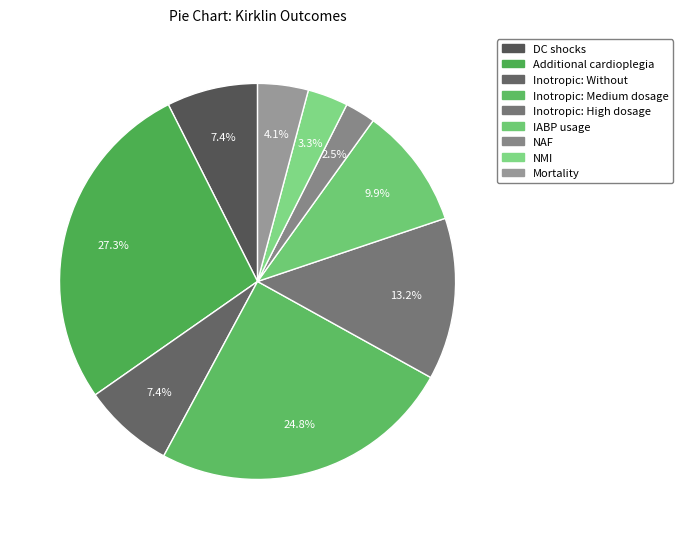

What percentage is the Inotropic: High dosage slice, to the nearest percent?

13%